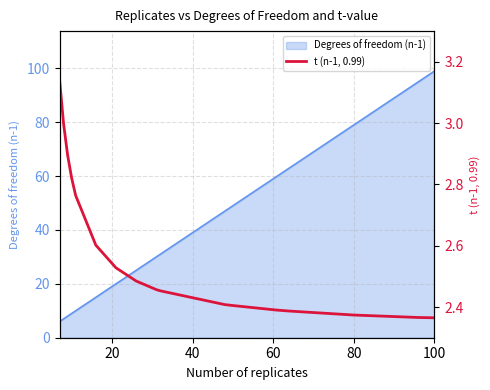

True or false: Degrees of freedom (n-1) has a value of 105 at 80.

False